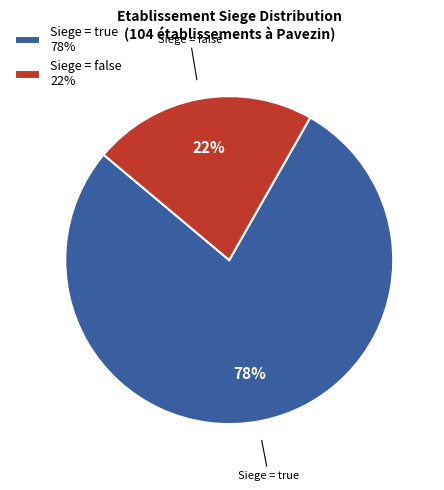

Do Siege = false 22% and Siege = true 78% together represent more than half of the pie?

Yes